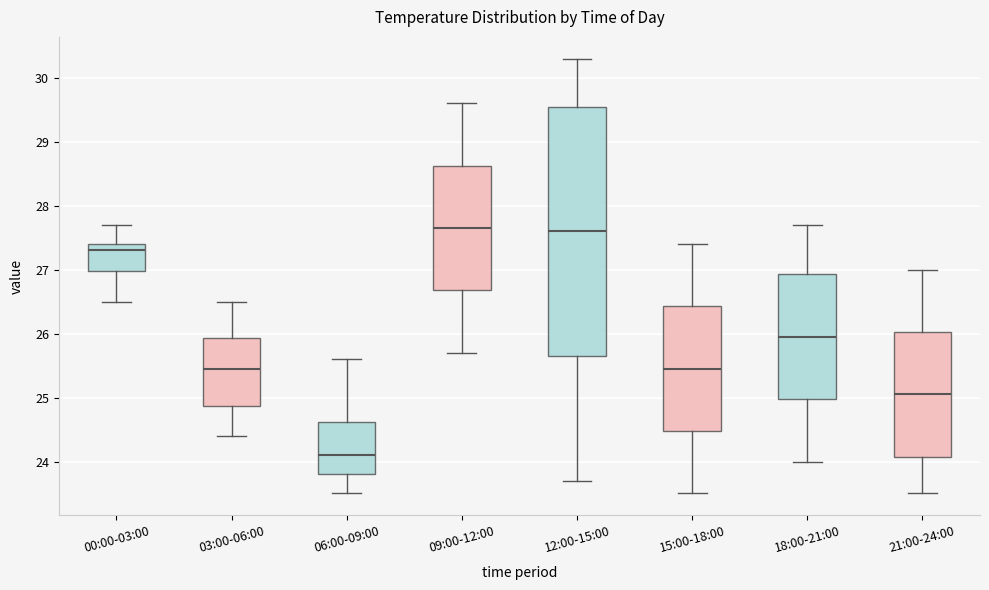

Reading left to right, transcribe this box plot: for each box, give where its median line is, the range the box spans, and where its two whiskers end, as read against the y-axis. The values are not printed on the chart, so give them approximately, as read against the axis.

00:00-03:00: median 27.3, box 27.0 to 27.4, whiskers 26.5 to 27.7
03:00-06:00: median 25.5, box 24.9 to 25.9, whiskers 24.4 to 26.5
06:00-09:00: median 24.1, box 23.8 to 24.6, whiskers 23.5 to 25.6
09:00-12:00: median 27.7, box 26.7 to 28.6, whiskers 25.7 to 29.6
12:00-15:00: median 27.6, box 25.7 to 29.6, whiskers 23.7 to 30.3
15:00-18:00: median 25.5, box 24.5 to 26.4, whiskers 23.5 to 27.4
18:00-21:00: median 26.0, box 25.0 to 26.9, whiskers 24.0 to 27.7
21:00-24:00: median 25.1, box 24.1 to 26.0, whiskers 23.5 to 27.0